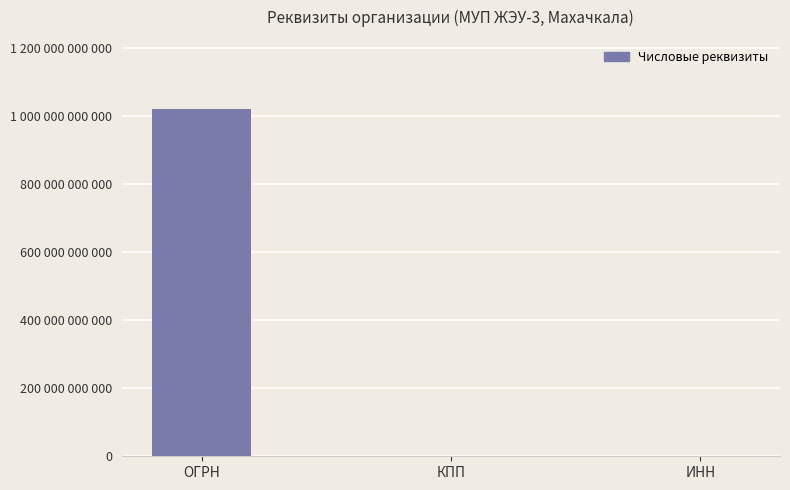

How many data points are above 560004569?

1